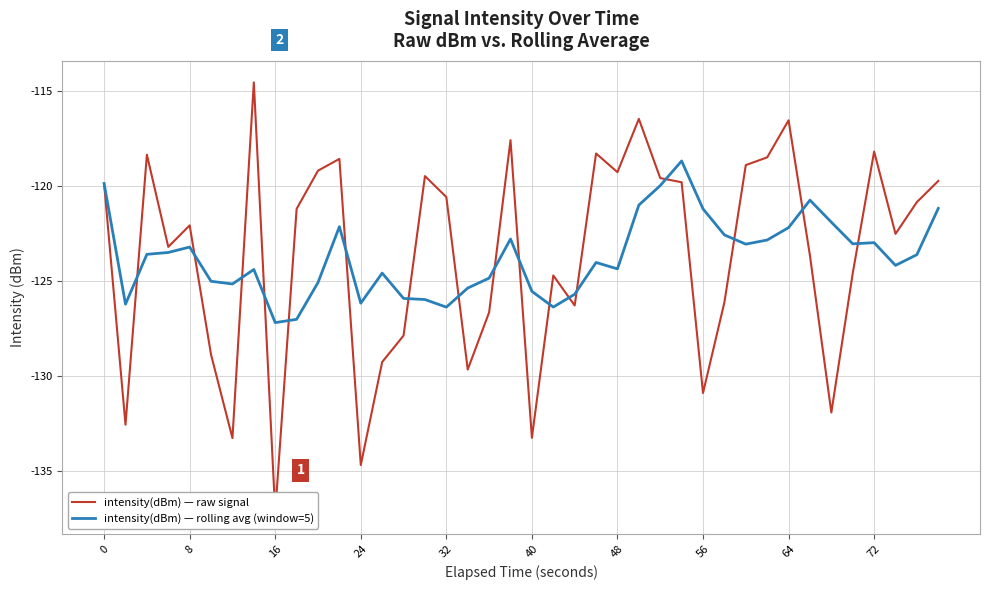

How many interior local peaks does the intensity(dBm) — rolling avg (window=5) series have?

9